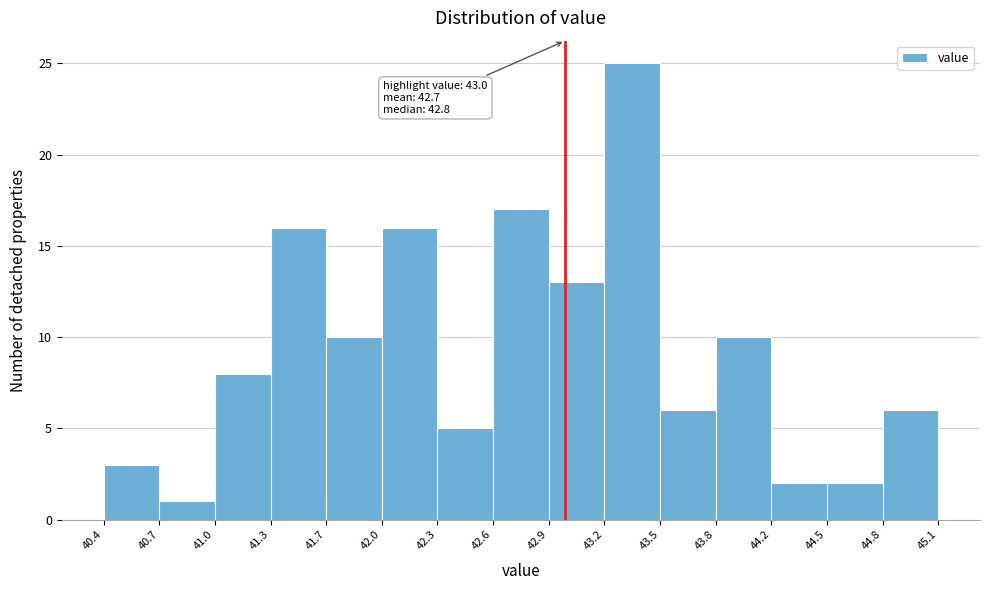

Which range on the x-axis has the tallest bar?

43.2 to 43.5